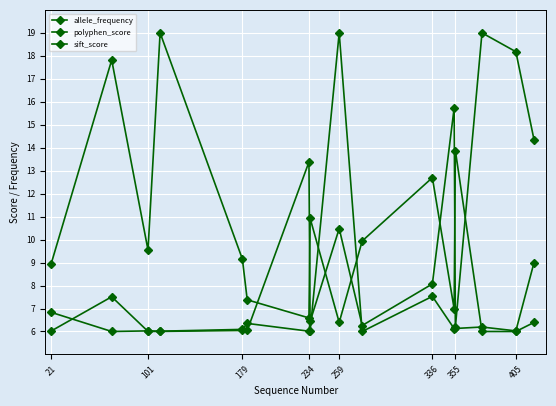

Which series has the largest total across all categories?

sift_score